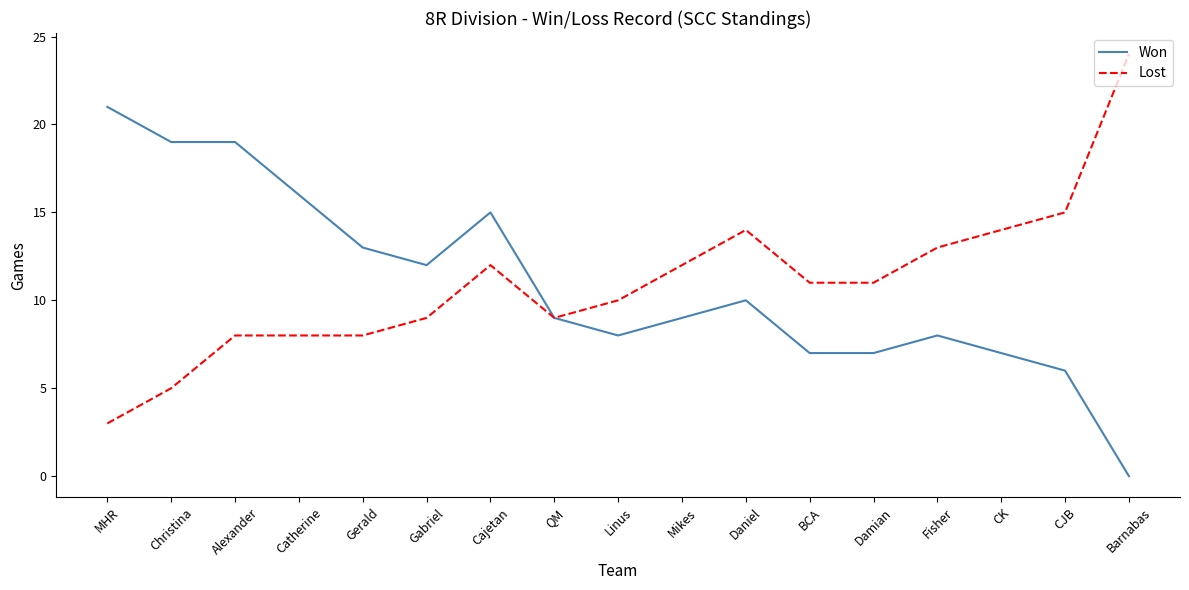

At how many categories does at least one series exceed 20?

2